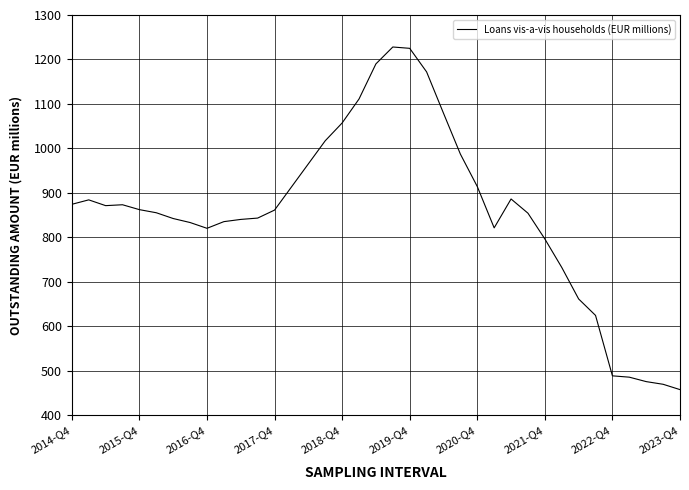

How many lines are shown in the chart?

1